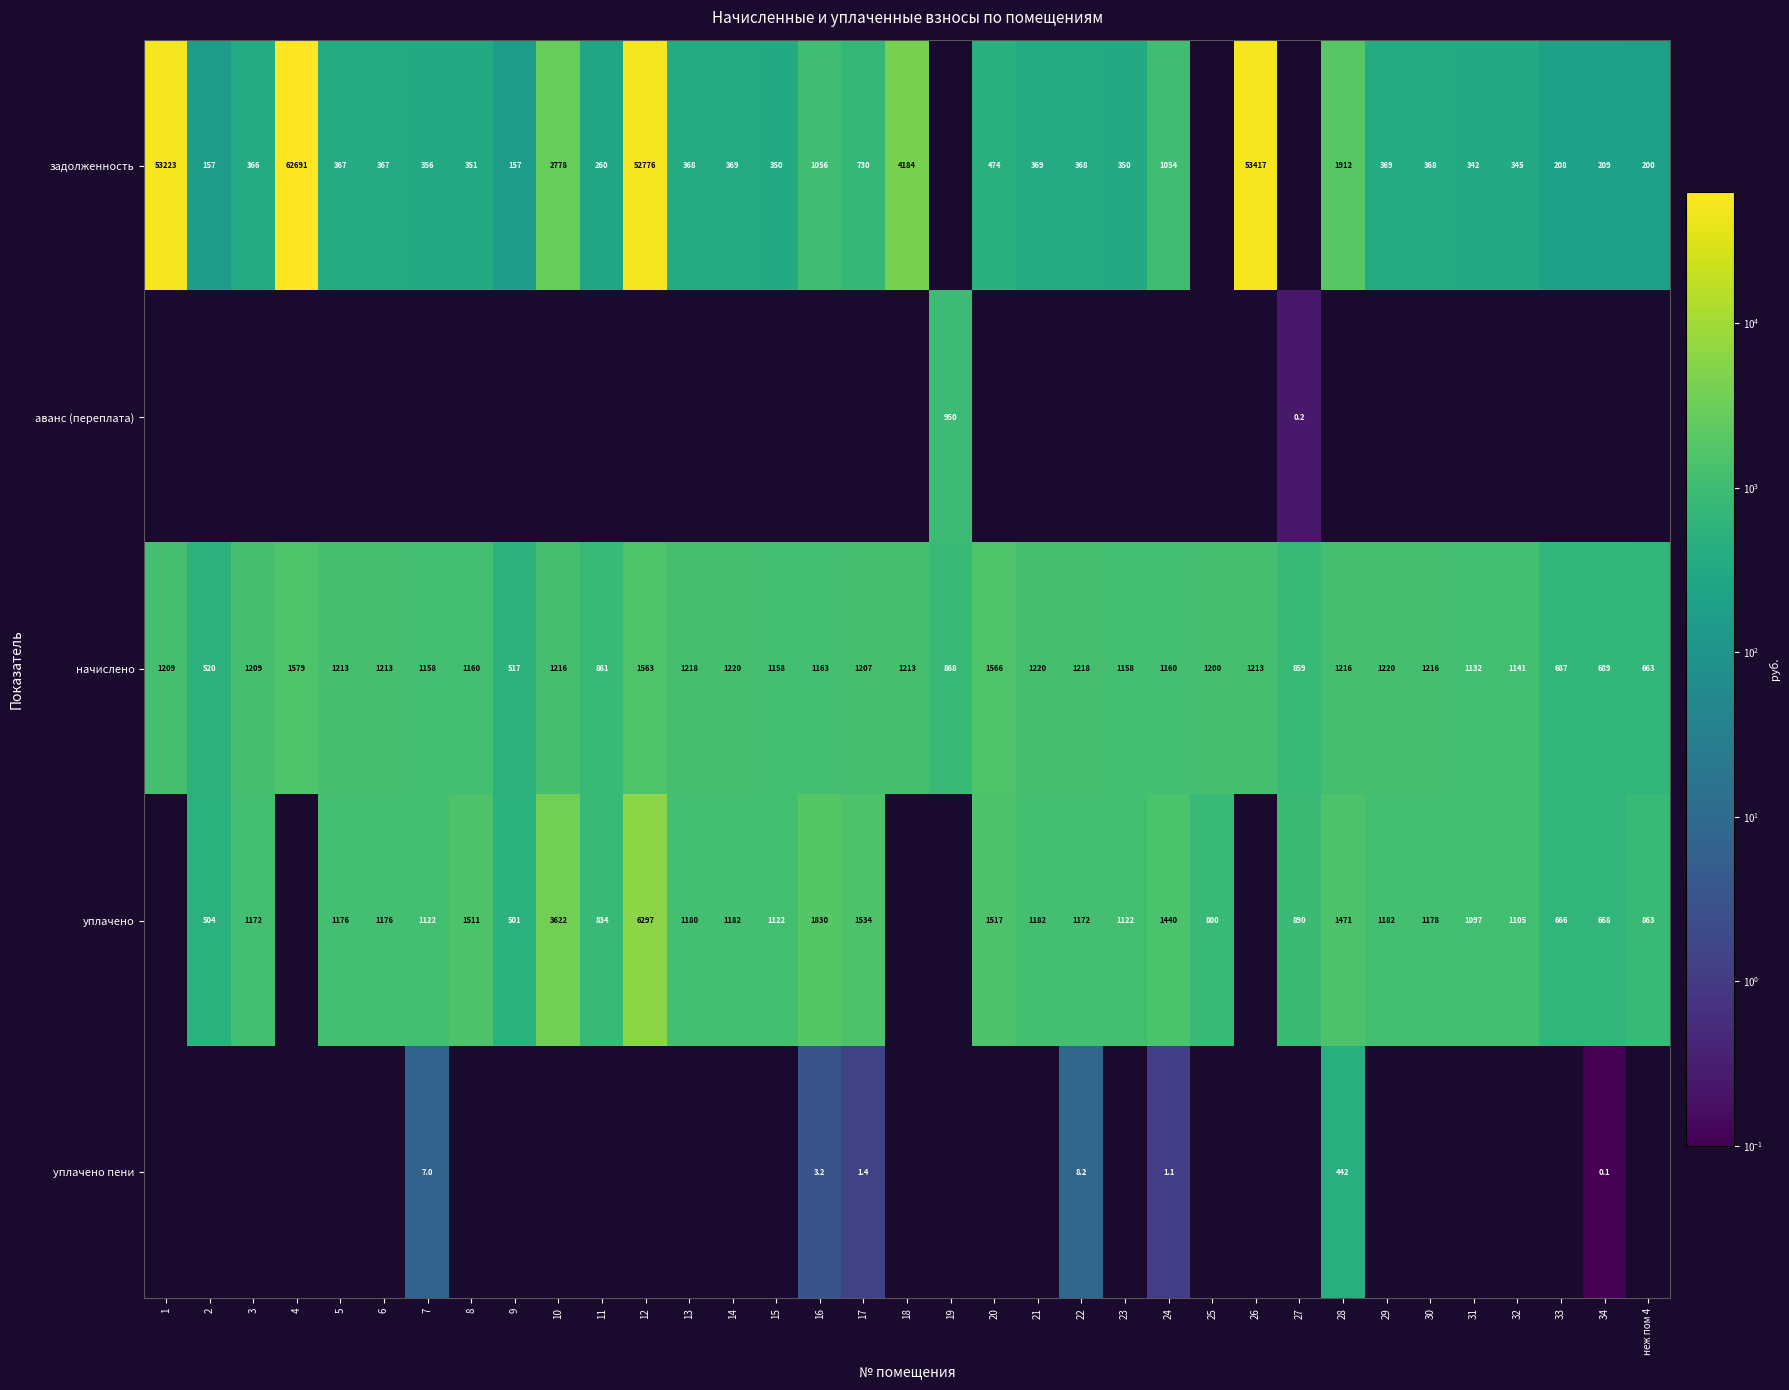

True or false: задолженность has a value of 379.5 at 11.

False